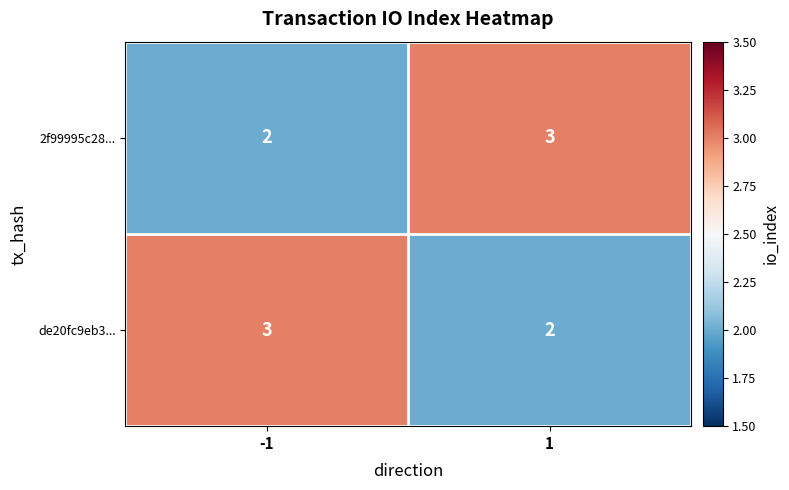

What is the greatest value displayed?

3